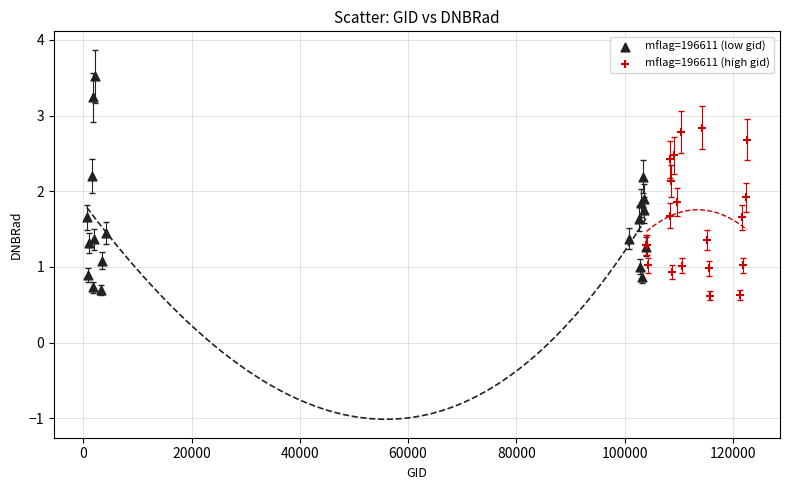

Which series contains the highest Y value?

mflag=196611 (low gid)